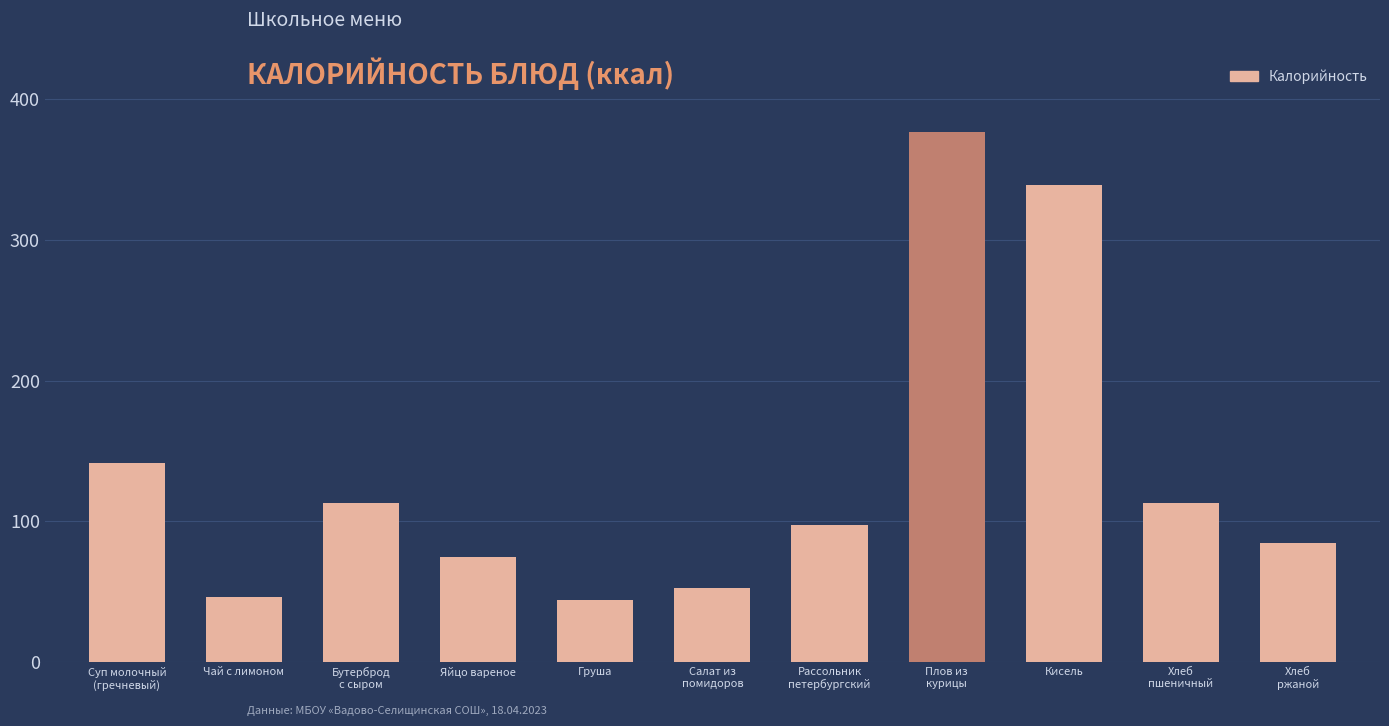

How many bars are there in total?

11